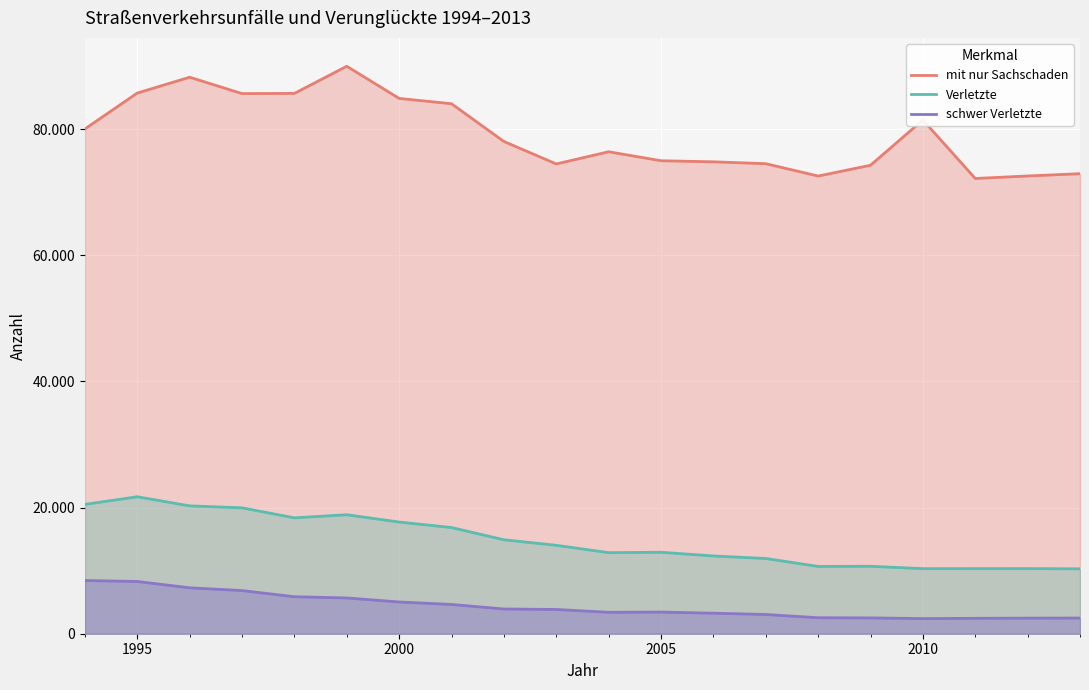

What is the average value of the schwer Verletzte series?

4389